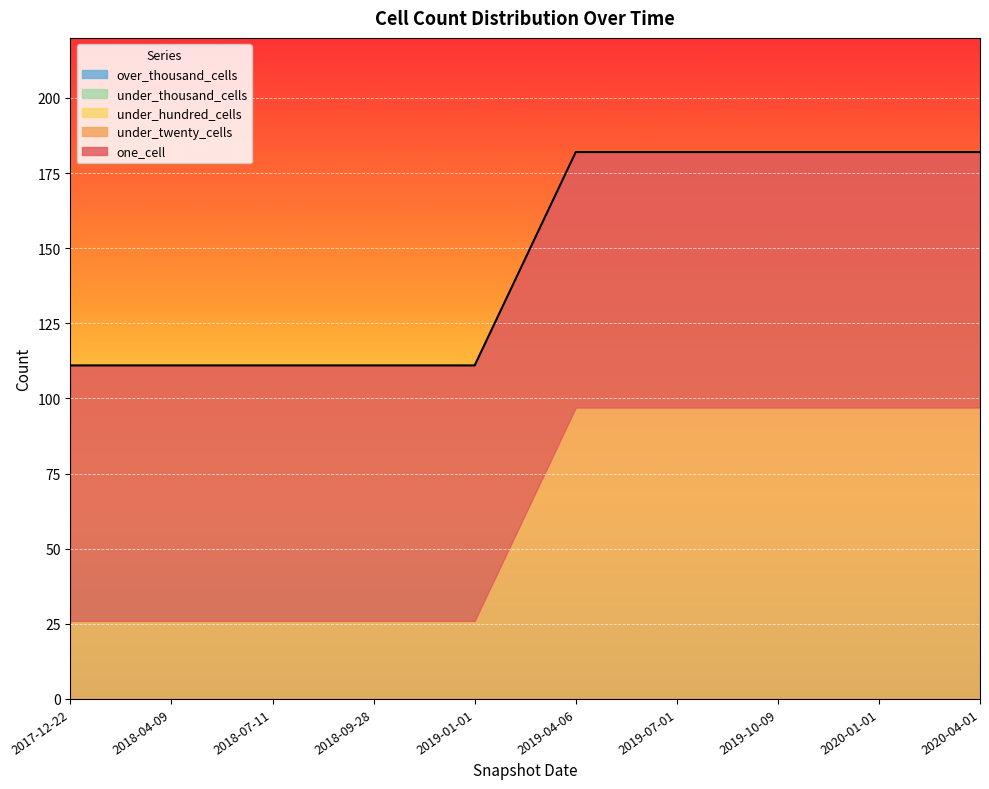

Reading left to right, transcribe all the data shown in this chart.

one_cell: 2017-12-22=85	2018-04-09=85	2018-07-11=85	2018-09-28=85	2019-01-01=85	2019-04-06=85	2019-07-01=85	2019-10-09=85	2020-01-01=85	2020-04-01=85
under_twenty_cells: 2017-12-22=26	2018-04-09=26	2018-07-11=26	2018-09-28=26	2019-01-01=26	2019-04-06=97	2019-07-01=97	2019-10-09=97	2020-01-01=97	2020-04-01=97
under_hundred_cells: 2017-12-22=0	2018-04-09=0	2018-07-11=0	2018-09-28=0	2019-01-01=0	2019-04-06=0	2019-07-01=0	2019-10-09=0	2020-01-01=0	2020-04-01=0
under_thousand_cells: 2017-12-22=0	2018-04-09=0	2018-07-11=0	2018-09-28=0	2019-01-01=0	2019-04-06=0	2019-07-01=0	2019-10-09=0	2020-01-01=0	2020-04-01=0
over_thousand_cells: 2017-12-22=0	2018-04-09=0	2018-07-11=0	2018-09-28=0	2019-01-01=0	2019-04-06=0	2019-07-01=0	2019-10-09=0	2020-01-01=0	2020-04-01=0